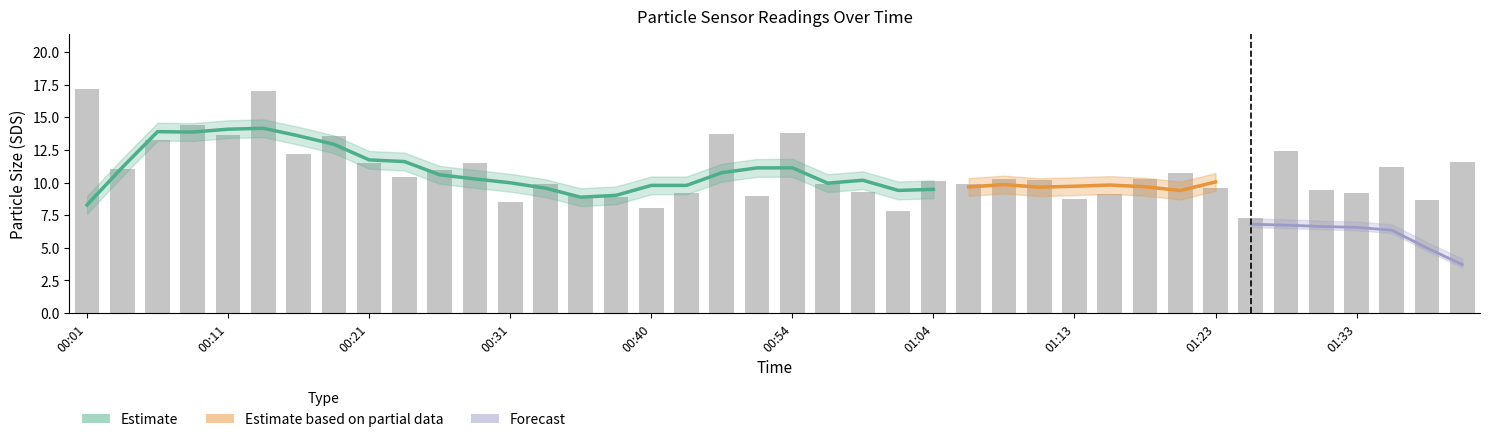

What is the label of the 13th bar from the right?

01:11